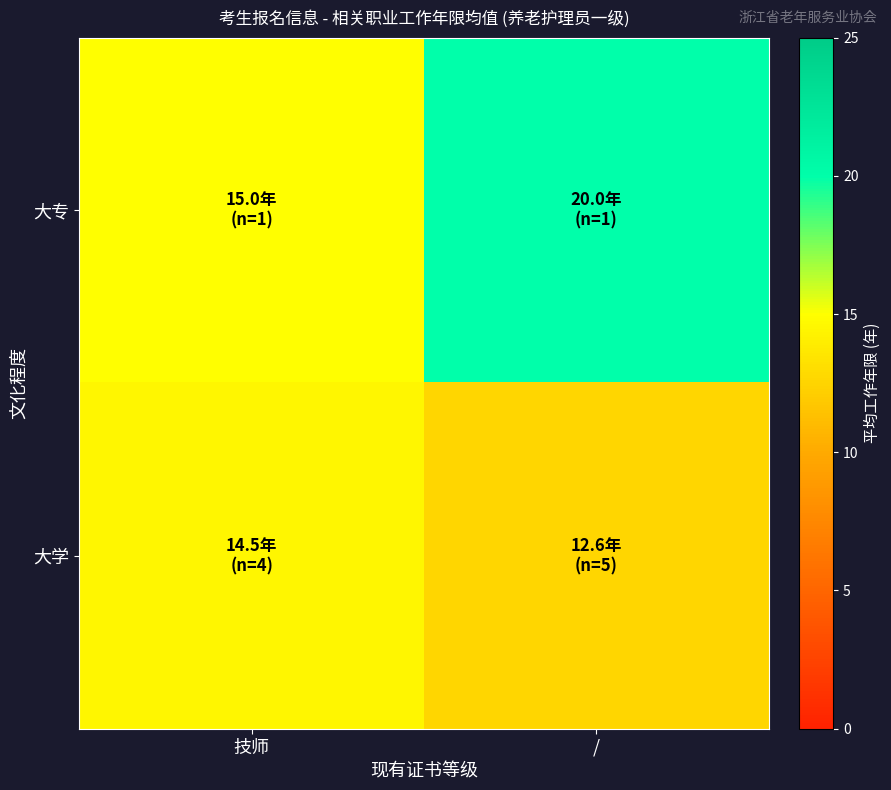

Which series has the widest spread of values?

大专